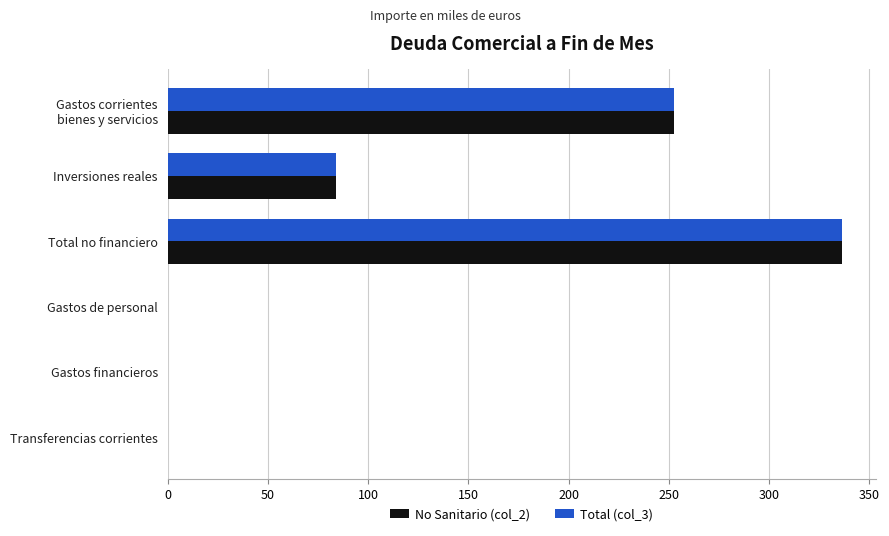

At which label does No Sanitario (col_2) reach its peak?

Total no financiero